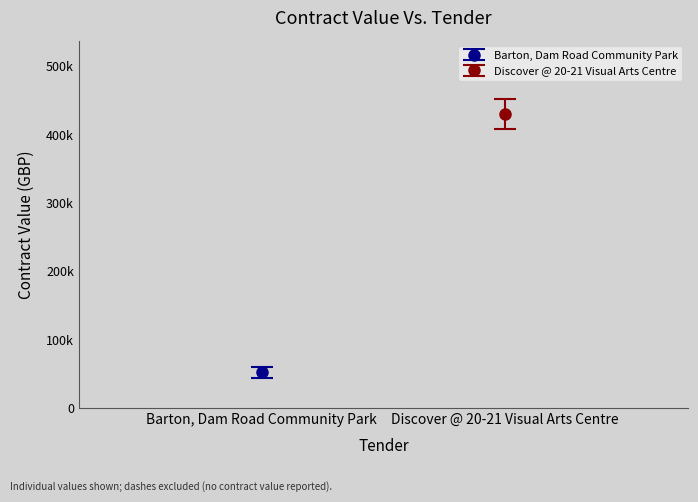

What is the sum of the values at Barton, Dam Road Community Park and Discover @ 20-21 Visual Arts Centre?

482000